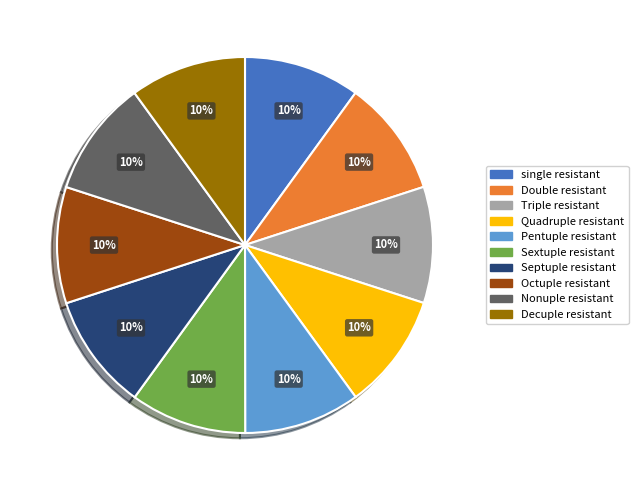

True or false: Pentuple resistant accounts for 10% of the total.

True